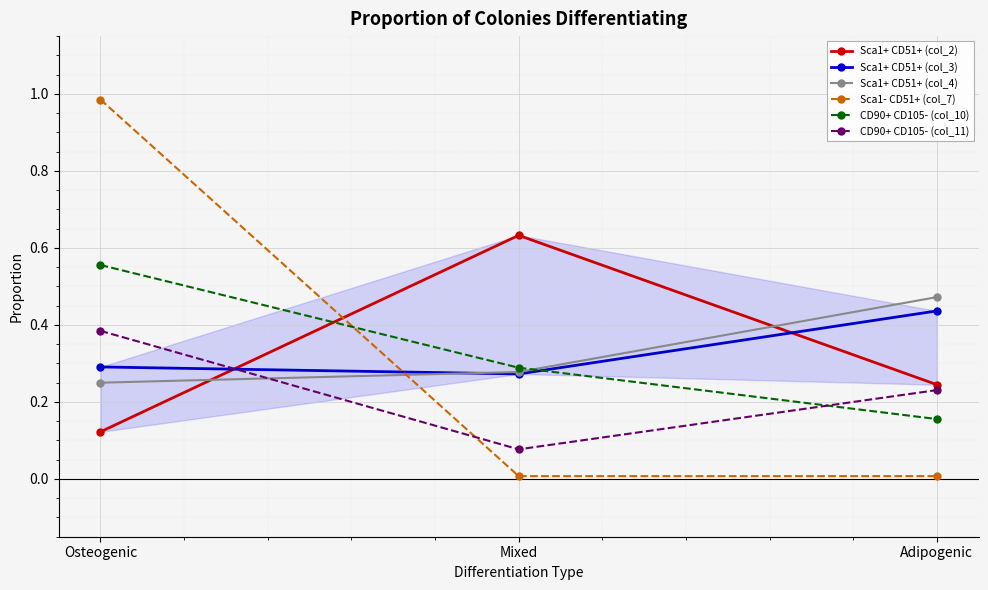

What is the total value across all series at Osteogenic?

2.6